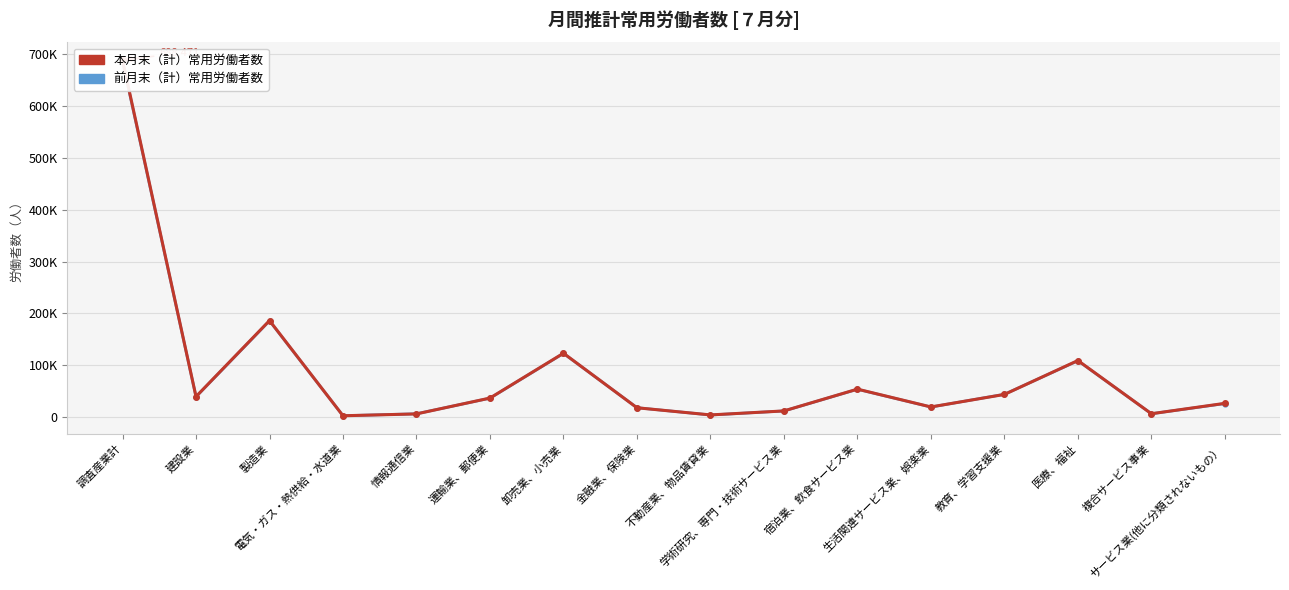

List the series in order of their peak value, highest first.

本月末(計), 前月末(計)